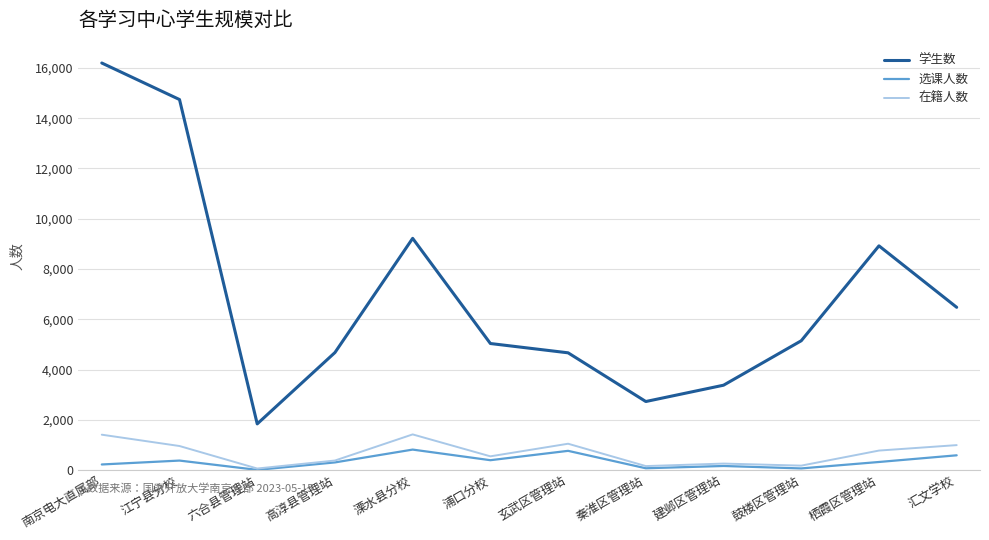

What is the difference between the highest and lowest values at 六合县管理站?

1829